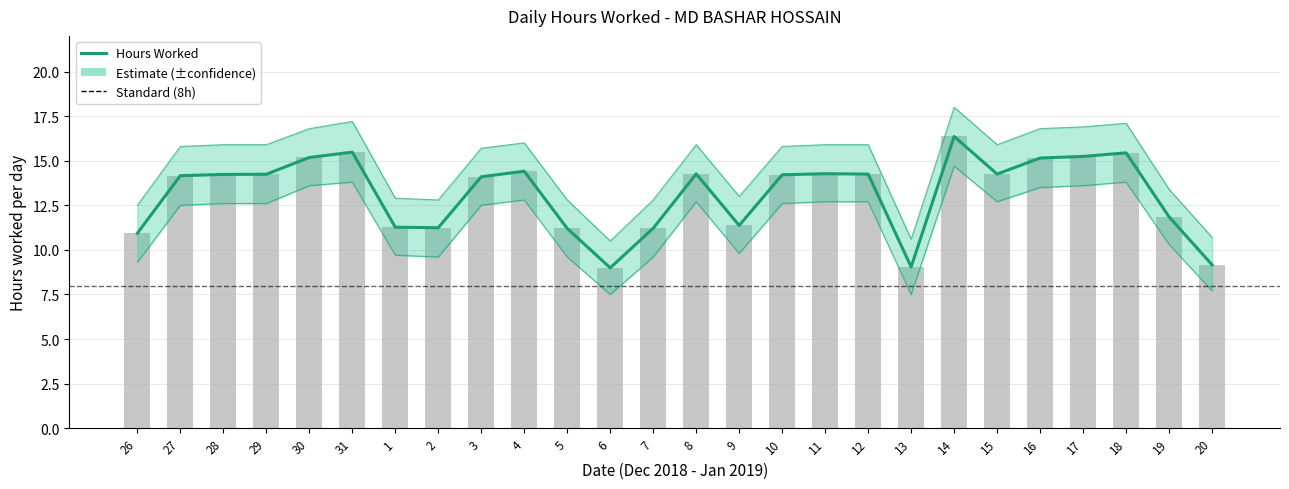

What is the minimum value shown in the chart?

7.5